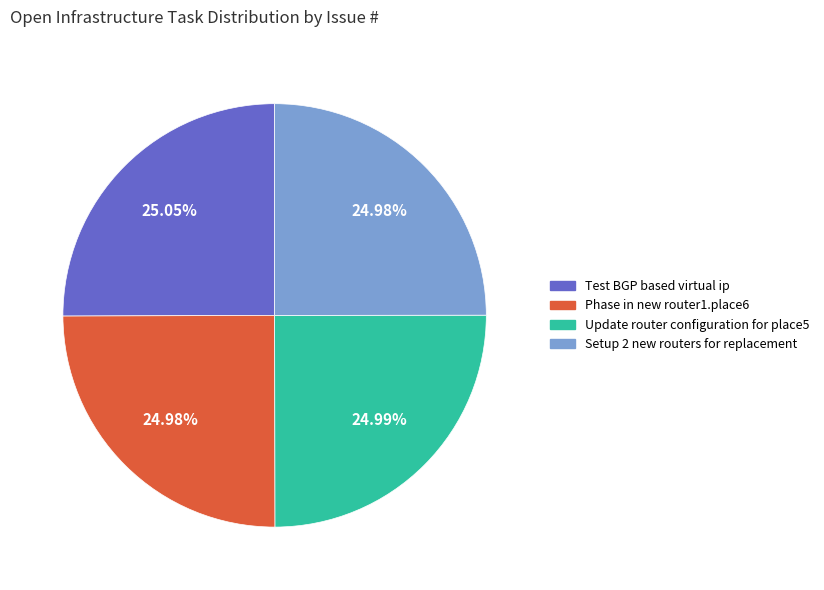

How many segments does this pie chart have?

4